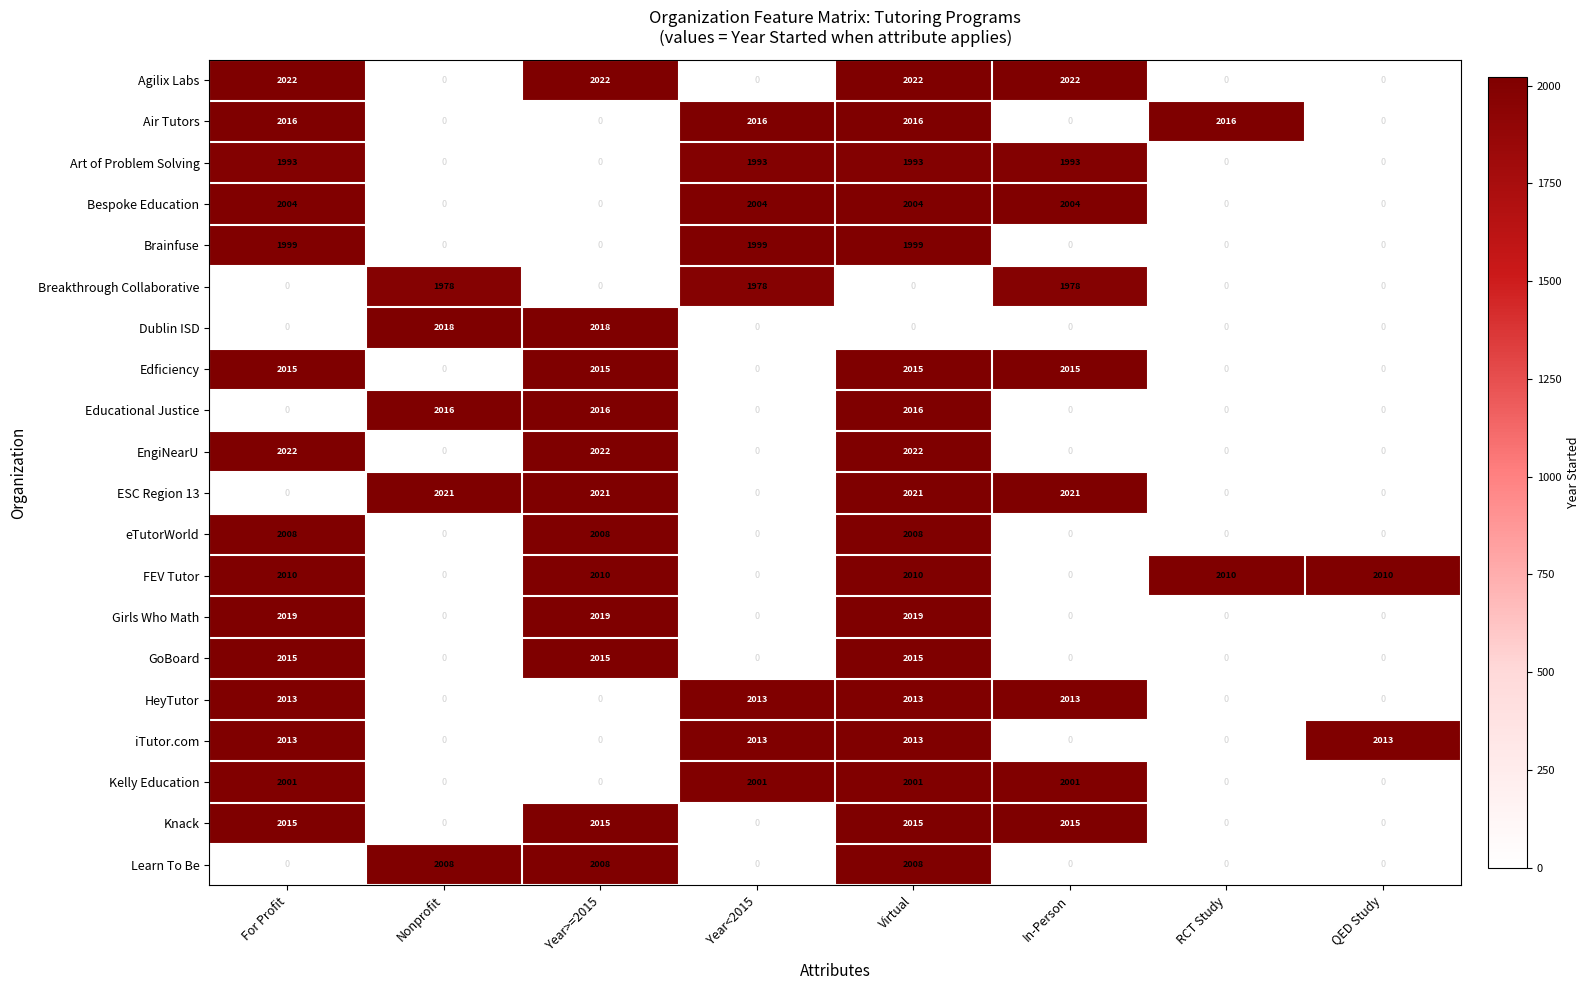

Between Nonprofit and Year<2015, which series saw the biggest shift?

ESC Region 13